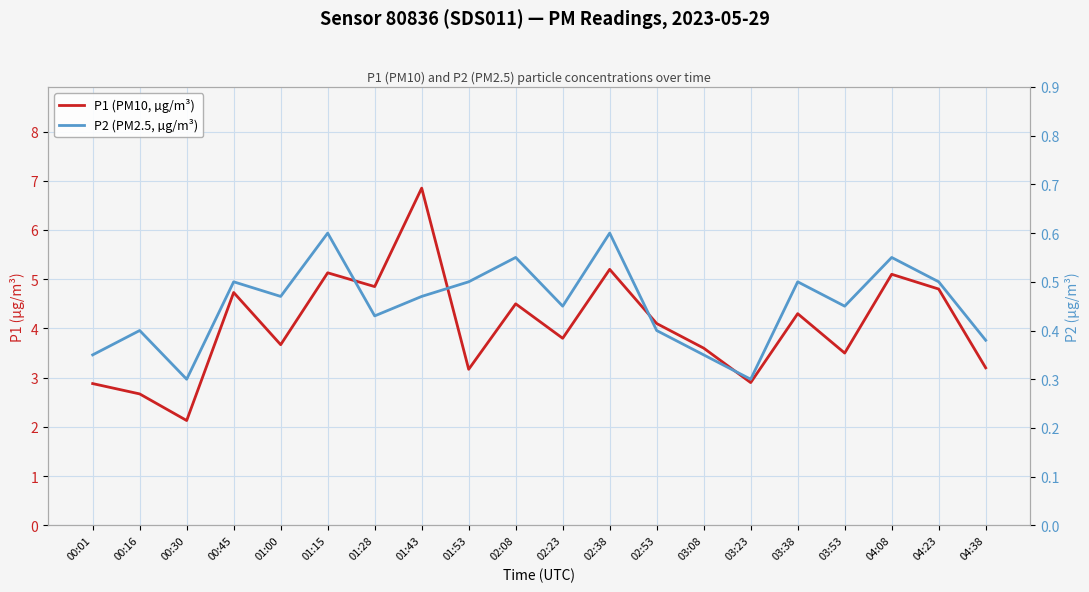

At how many categories does at least one series exceed 0?

20